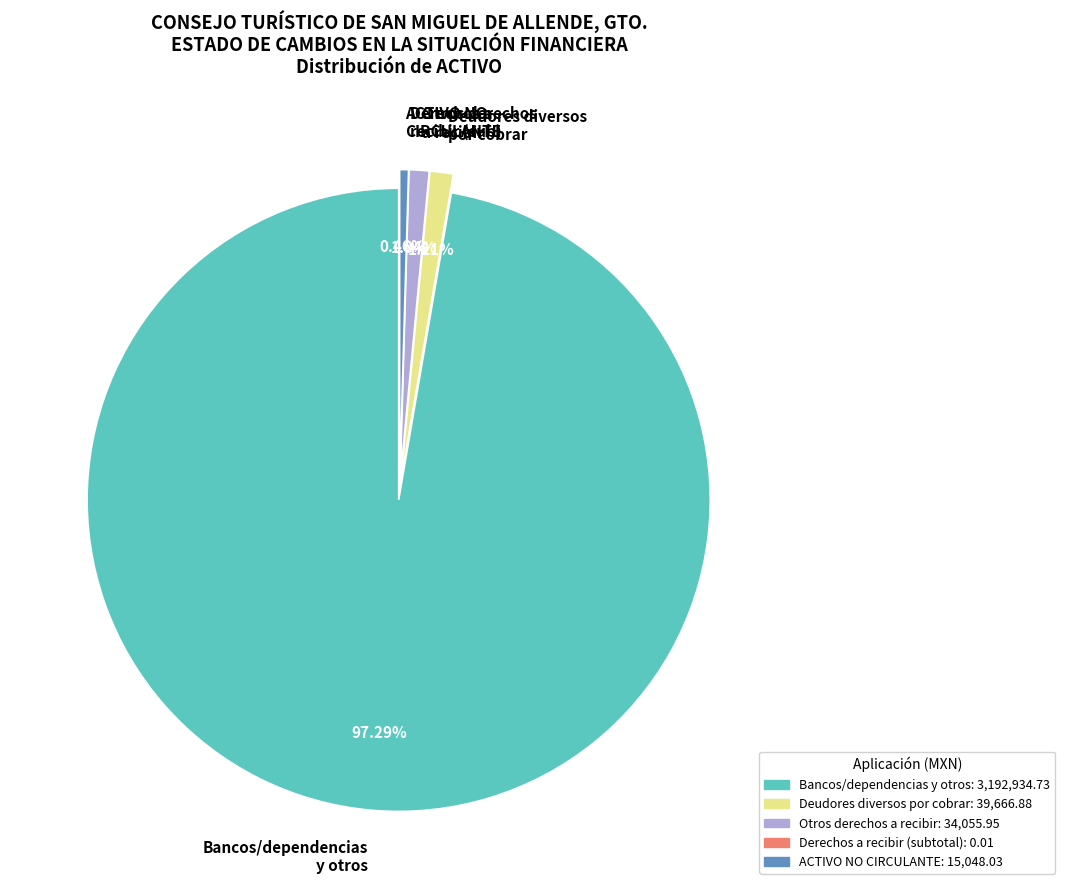

Does any single category account for the majority?

Yes